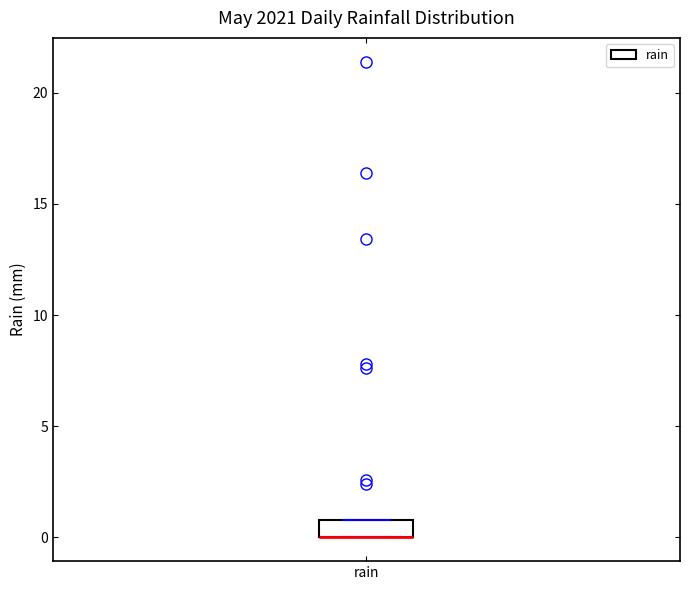

Transcribe this box plot: give where the median line is, the range the box spans, and where the two whiskers end, as read against the y-axis. The values are not printed on the chart, so give them approximately, as read against the axis.

median 0 (drawn on the box's lower edge), box 0 to 1, whiskers 0 to 1